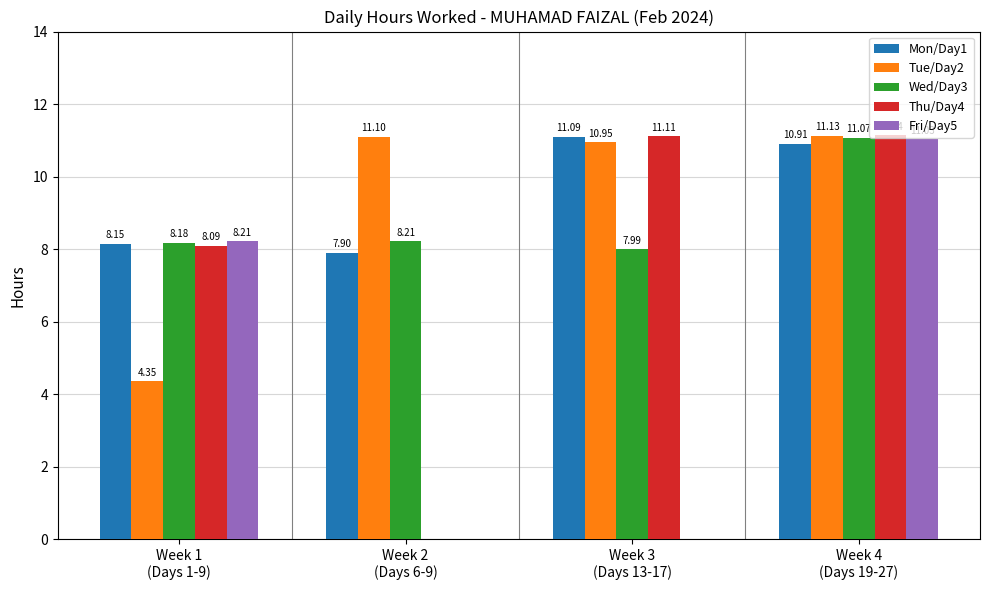

Which series has the largest total across all categories?

Mon/Day1